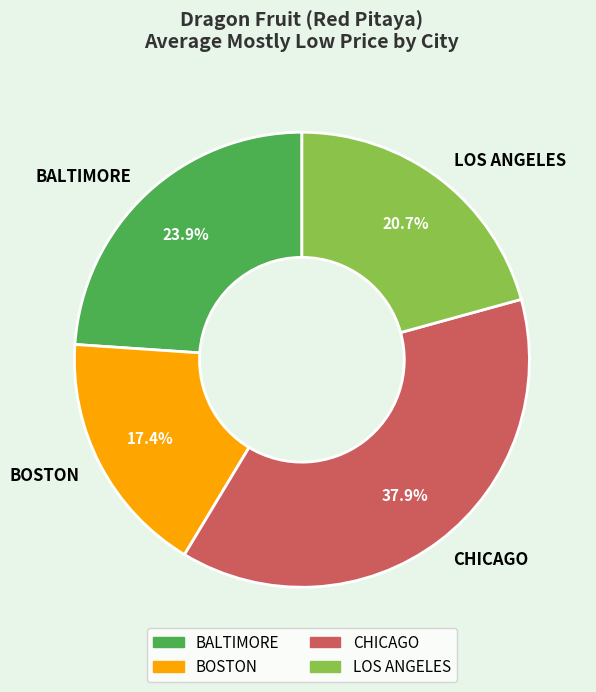

What is the smallest slice in the pie chart?

BOSTON